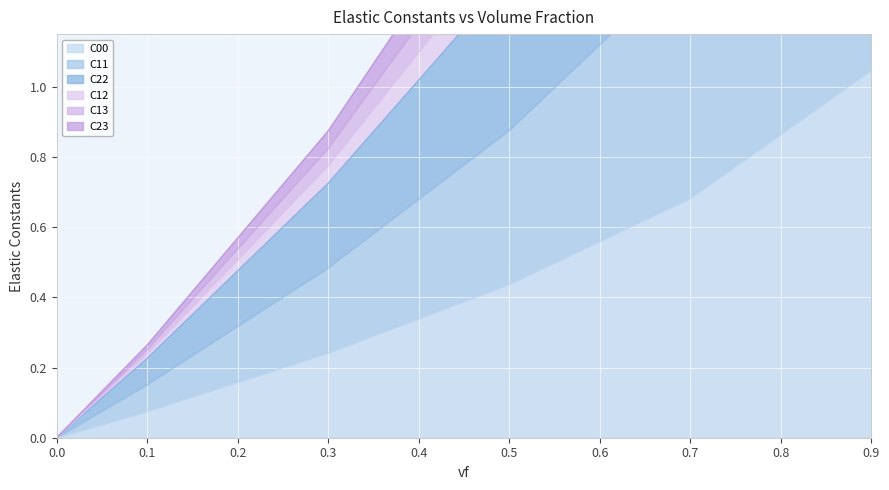

True or false: C11 and C12 intersect in this chart.

False